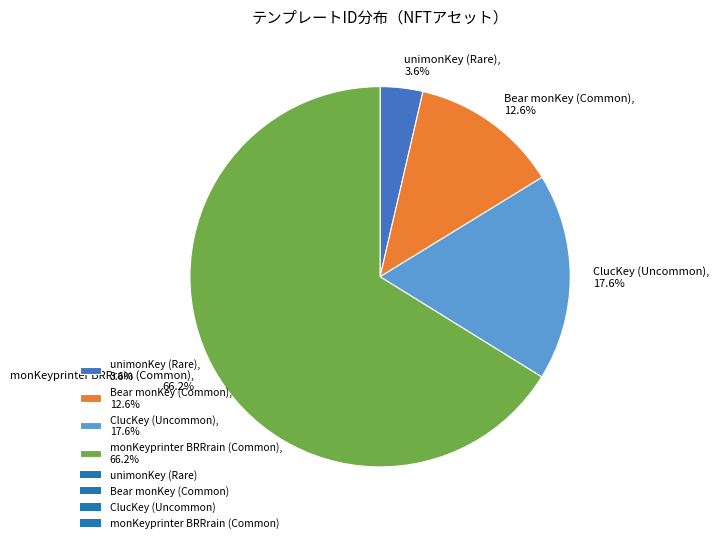

Which slice is the largest?

monKeyprinter BRRrain (Common)